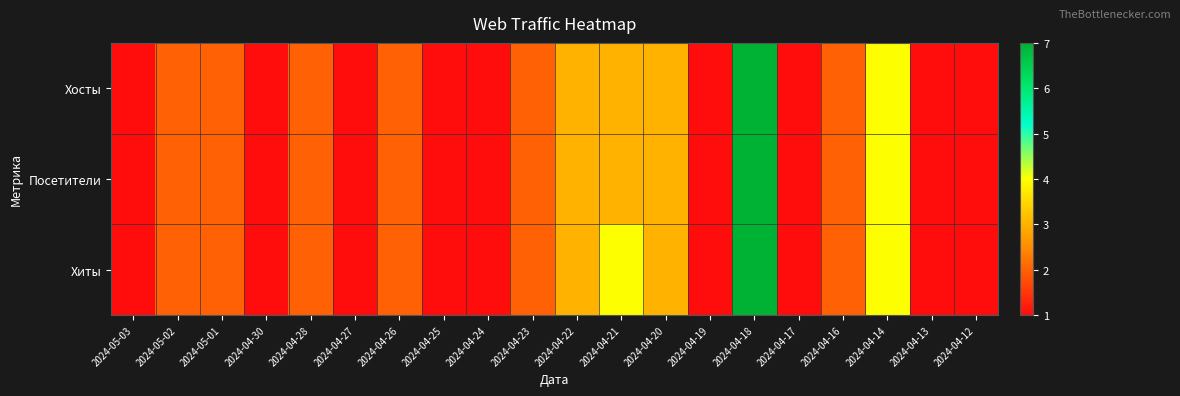

Reading left to right, what are all the values shown in this chart?

Хосты: 2024-05-03=1	2024-05-02=2	2024-05-01=2	2024-04-30=1	2024-04-28=2	2024-04-27=1	2024-04-26=2	2024-04-25=1	2024-04-24=1	2024-04-23=2	2024-04-22=3	2024-04-21=3	2024-04-20=3	2024-04-19=1	2024-04-18=7	2024-04-17=1	2024-04-16=2	2024-04-14=4	2024-04-13=1	2024-04-12=1
Посетители: 2024-05-03=1	2024-05-02=2	2024-05-01=2	2024-04-30=1	2024-04-28=2	2024-04-27=1	2024-04-26=2	2024-04-25=1	2024-04-24=1	2024-04-23=2	2024-04-22=3	2024-04-21=3	2024-04-20=3	2024-04-19=1	2024-04-18=7	2024-04-17=1	2024-04-16=2	2024-04-14=4	2024-04-13=1	2024-04-12=1
Хиты: 2024-05-03=1	2024-05-02=2	2024-05-01=2	2024-04-30=1	2024-04-28=2	2024-04-27=1	2024-04-26=2	2024-04-25=1	2024-04-24=1	2024-04-23=2	2024-04-22=3	2024-04-21=4	2024-04-20=3	2024-04-19=1	2024-04-18=7	2024-04-17=1	2024-04-16=2	2024-04-14=4	2024-04-13=1	2024-04-12=1